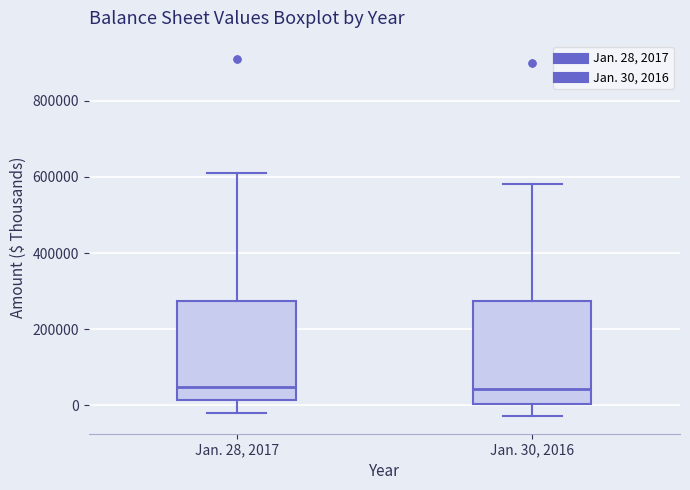

Reading left to right, read every box against the y-axis: the position of its median line, the range the box covers, and the ends of its whiskers. The values are not printed on the chart, so give them approximately, as read against the axis.

Jan. 28, 2017: median 40000, box 20000 to 280000, whiskers -20000 to 620000
Jan. 30, 2016: median 40000, box 0 to 280000, whiskers -20000 to 580000